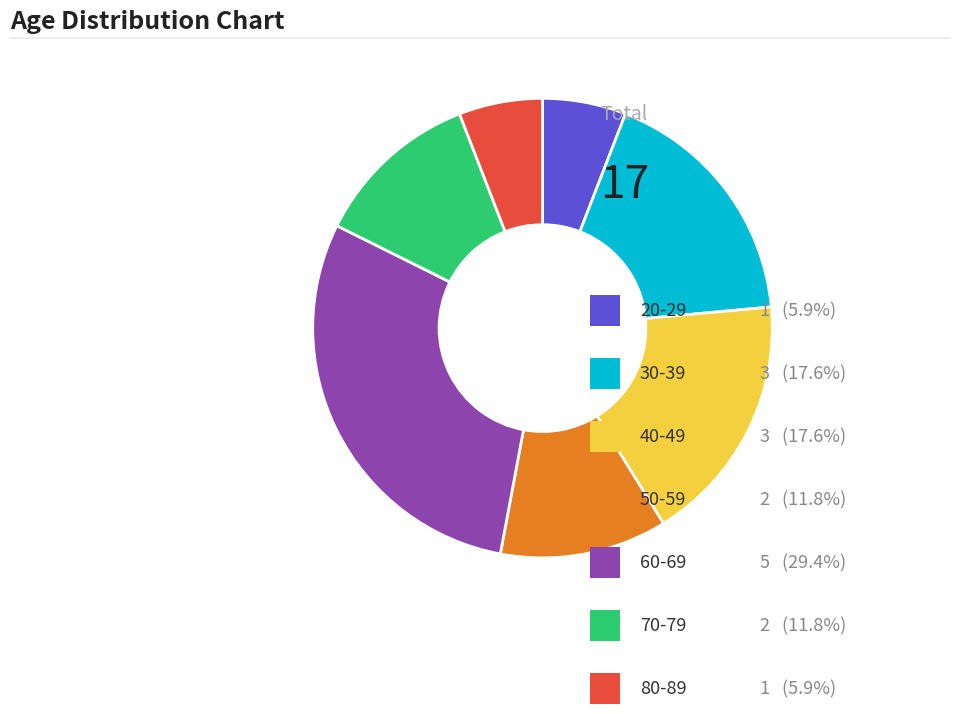

Is there any slice that represents more than half of the pie?

No